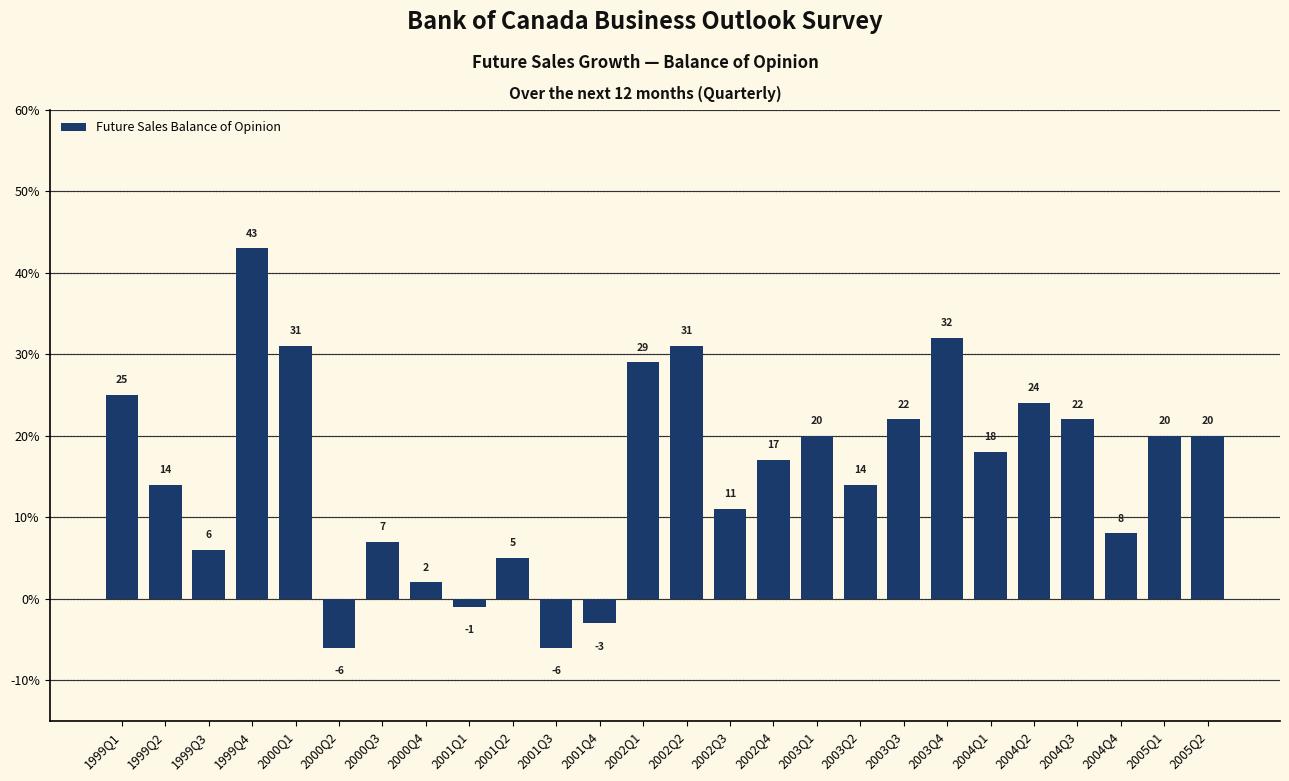

What is the difference between the maximum and minimum values?

49